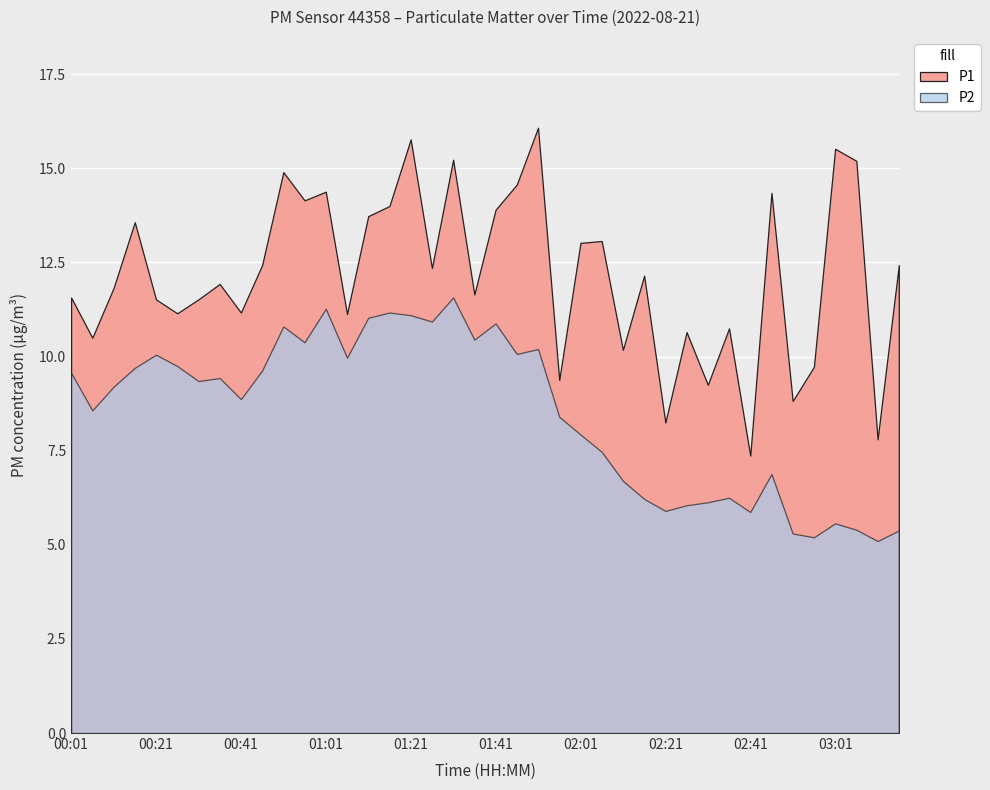

True or false: P2 has more than 1 points higher than both neighbors.

True